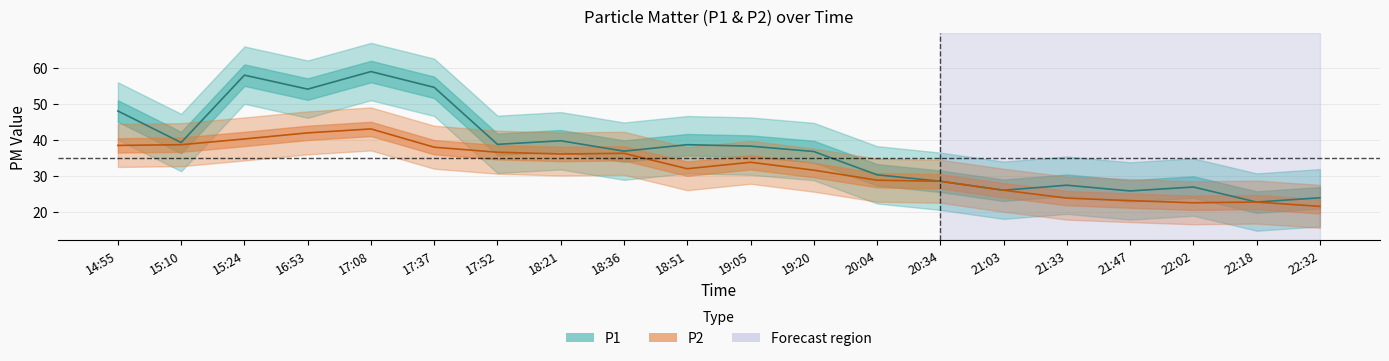

Which series has the widest spread of values?

P1